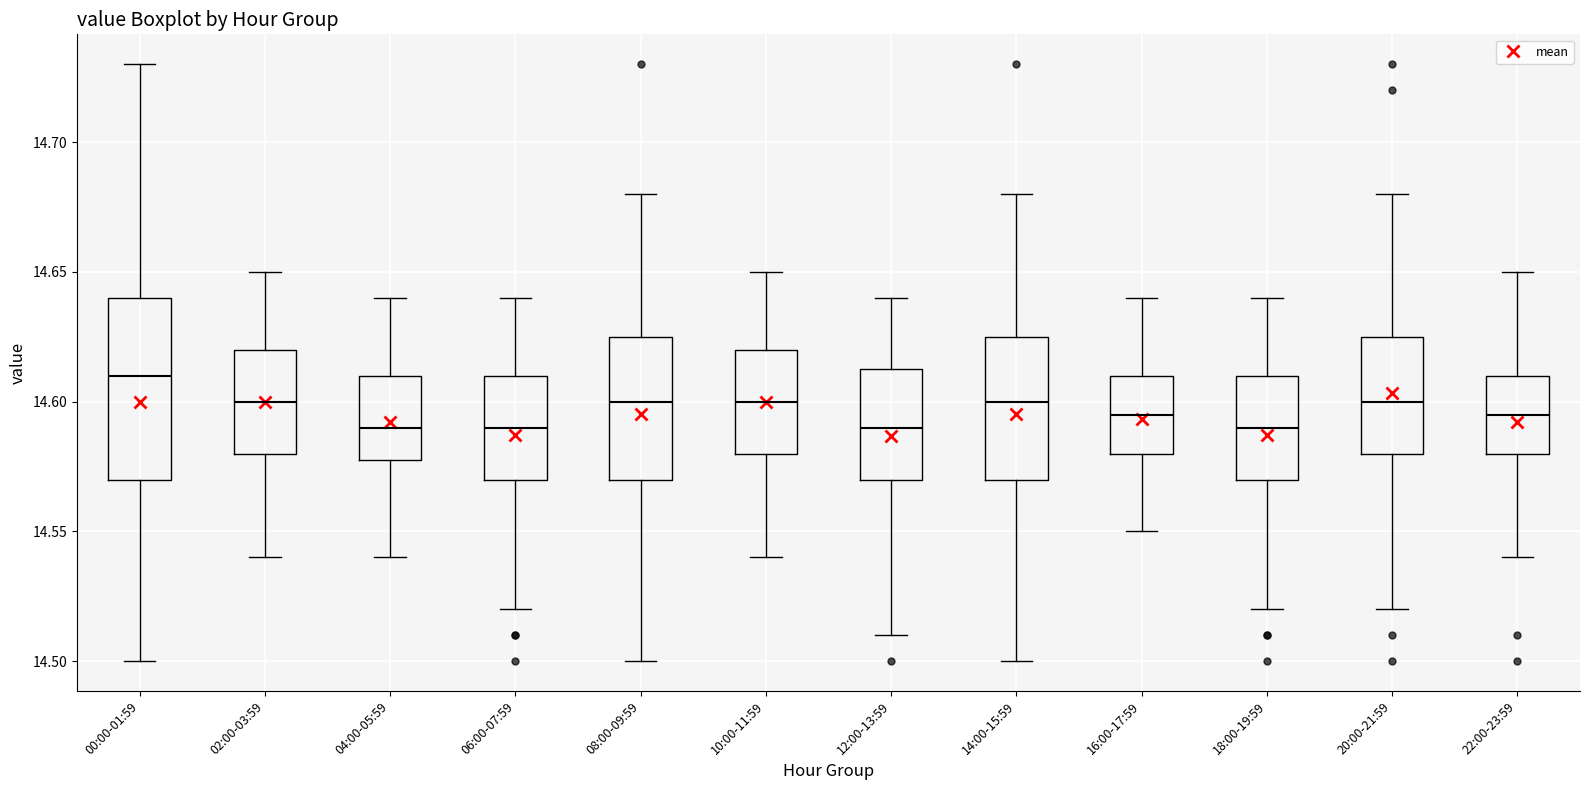

Reading left to right, read every box against the y-axis: the position of its median line, the range the box covers, and the ends of its whiskers. The values are not printed on the chart, so give them approximately, as read against the axis.

00:00-01:59: median 14.610, box 14.570 to 14.640, whiskers 14.500 to 14.730
02:00-03:59: median 14.600, box 14.580 to 14.620, whiskers 14.540 to 14.650
04:00-05:59: median 14.590, box 14.580 to 14.610, whiskers 14.540 to 14.640
06:00-07:59: median 14.590, box 14.570 to 14.610, whiskers 14.520 to 14.640
08:00-09:59: median 14.600, box 14.570 to 14.625, whiskers 14.500 to 14.680
10:00-11:59: median 14.600, box 14.580 to 14.620, whiskers 14.540 to 14.650
12:00-13:59: median 14.590, box 14.570 to 14.615, whiskers 14.510 to 14.640
14:00-15:59: median 14.600, box 14.570 to 14.625, whiskers 14.500 to 14.680
16:00-17:59: median 14.595, box 14.580 to 14.610, whiskers 14.550 to 14.640
18:00-19:59: median 14.590, box 14.570 to 14.610, whiskers 14.520 to 14.640
20:00-21:59: median 14.600, box 14.580 to 14.625, whiskers 14.520 to 14.680
22:00-23:59: median 14.595, box 14.580 to 14.610, whiskers 14.540 to 14.650